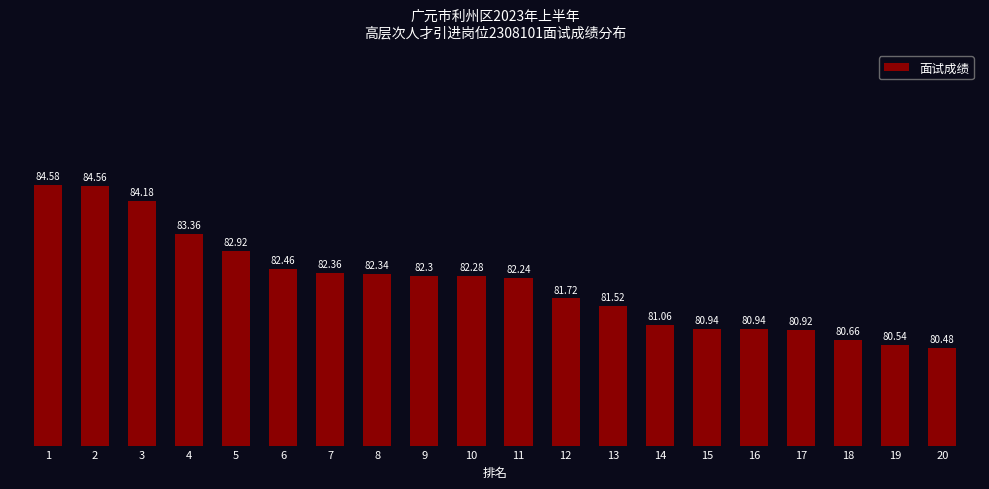

Approximately how many times larger is the value at 6 compared to 19?

1.0